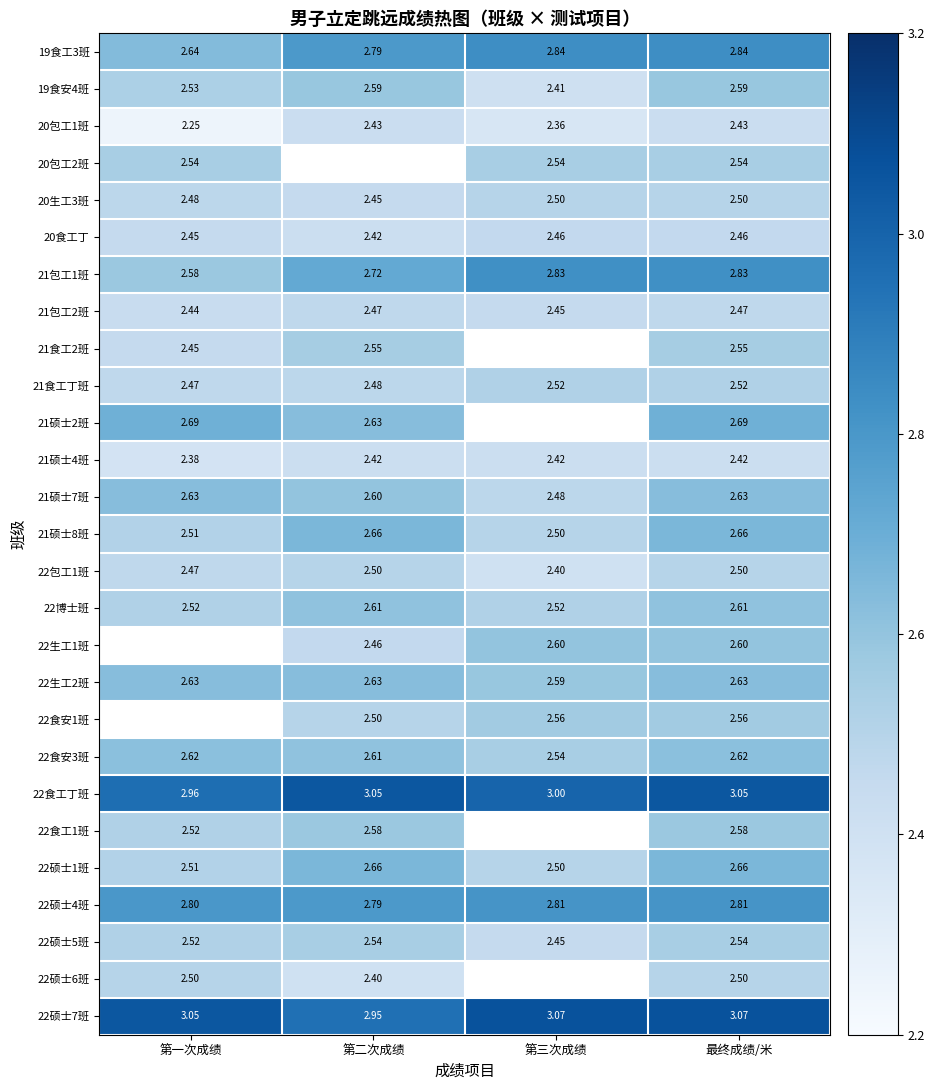

Count the number of categories in the chart.

4